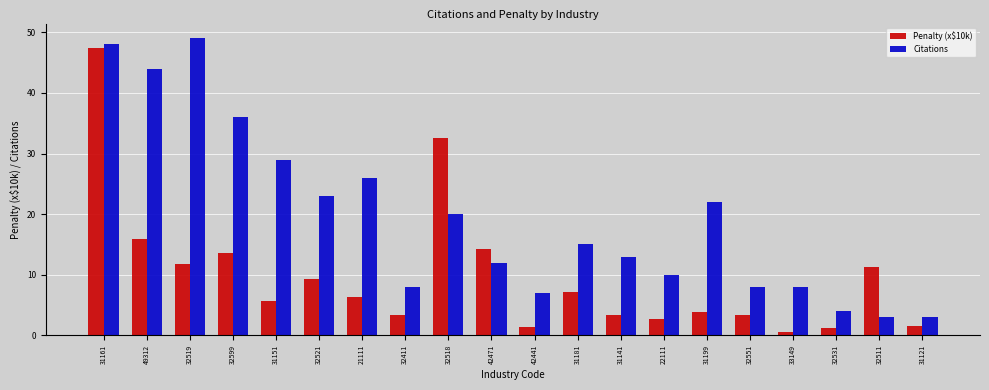

Between 49312 and 42471, which series saw the biggest shift?

Citations